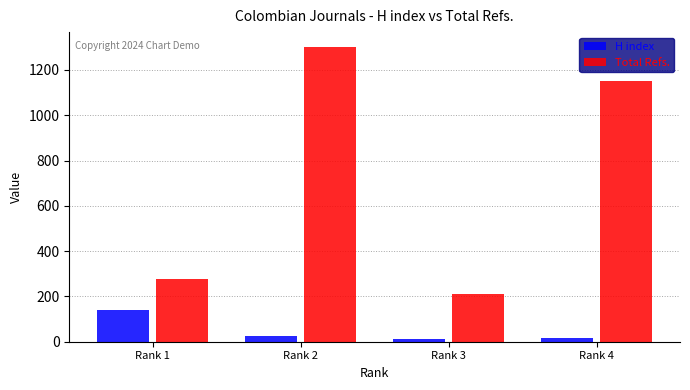

What is the value of the H index bar at the 4th from the left?

17